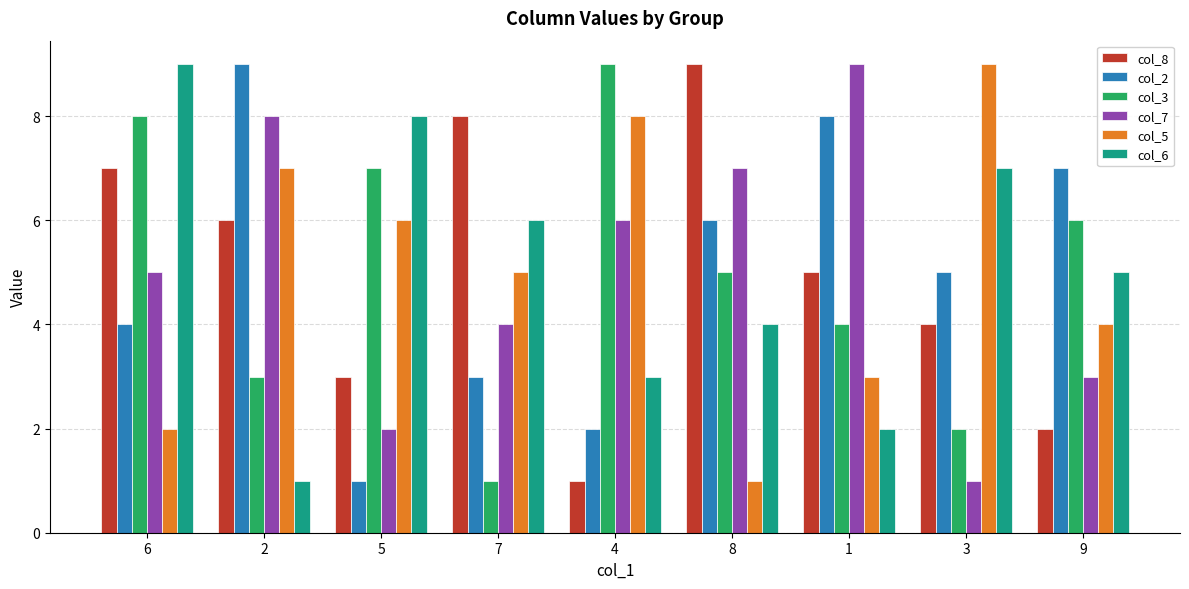

What is the average value of the col_2 series?

5